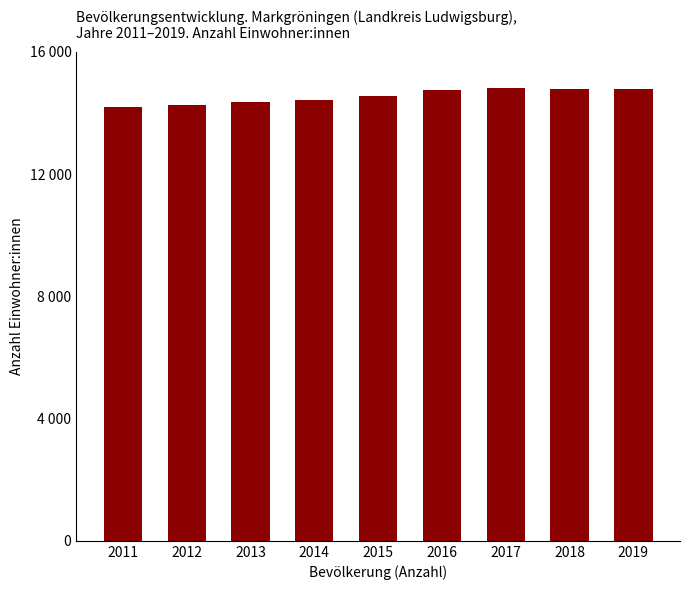

Which label corresponds to the smallest value in the chart?

2011